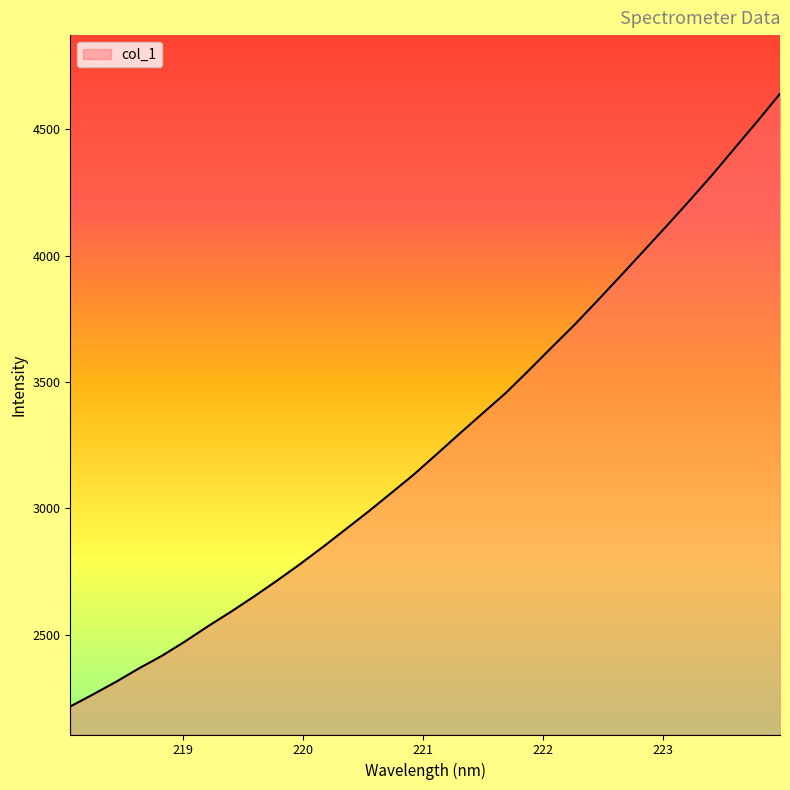

What is the maximum value shown in the chart?

4639.6